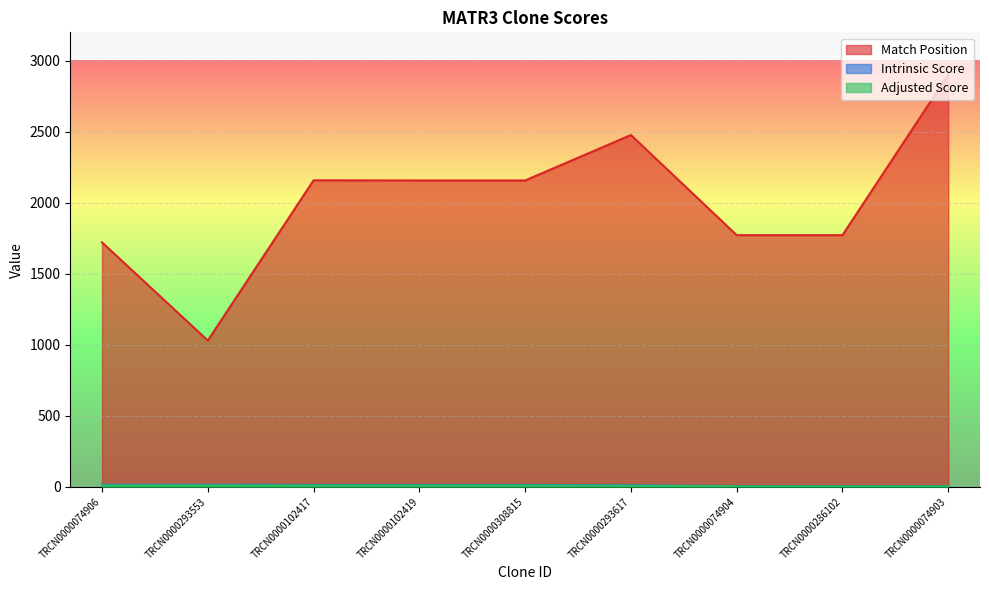

Which category has the highest value in the Match Position series?

TRCN0000074903